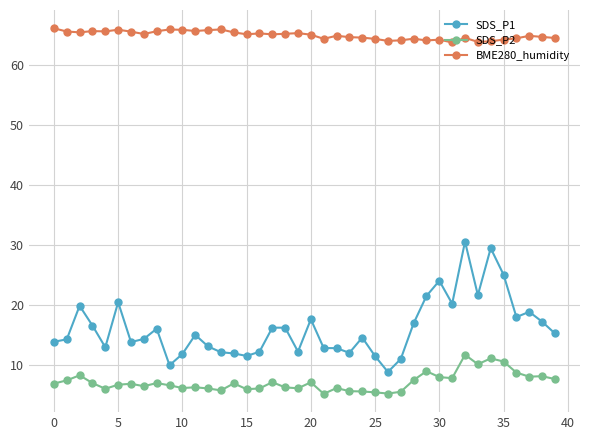

At how many categories does at least one series exceed 28?

40